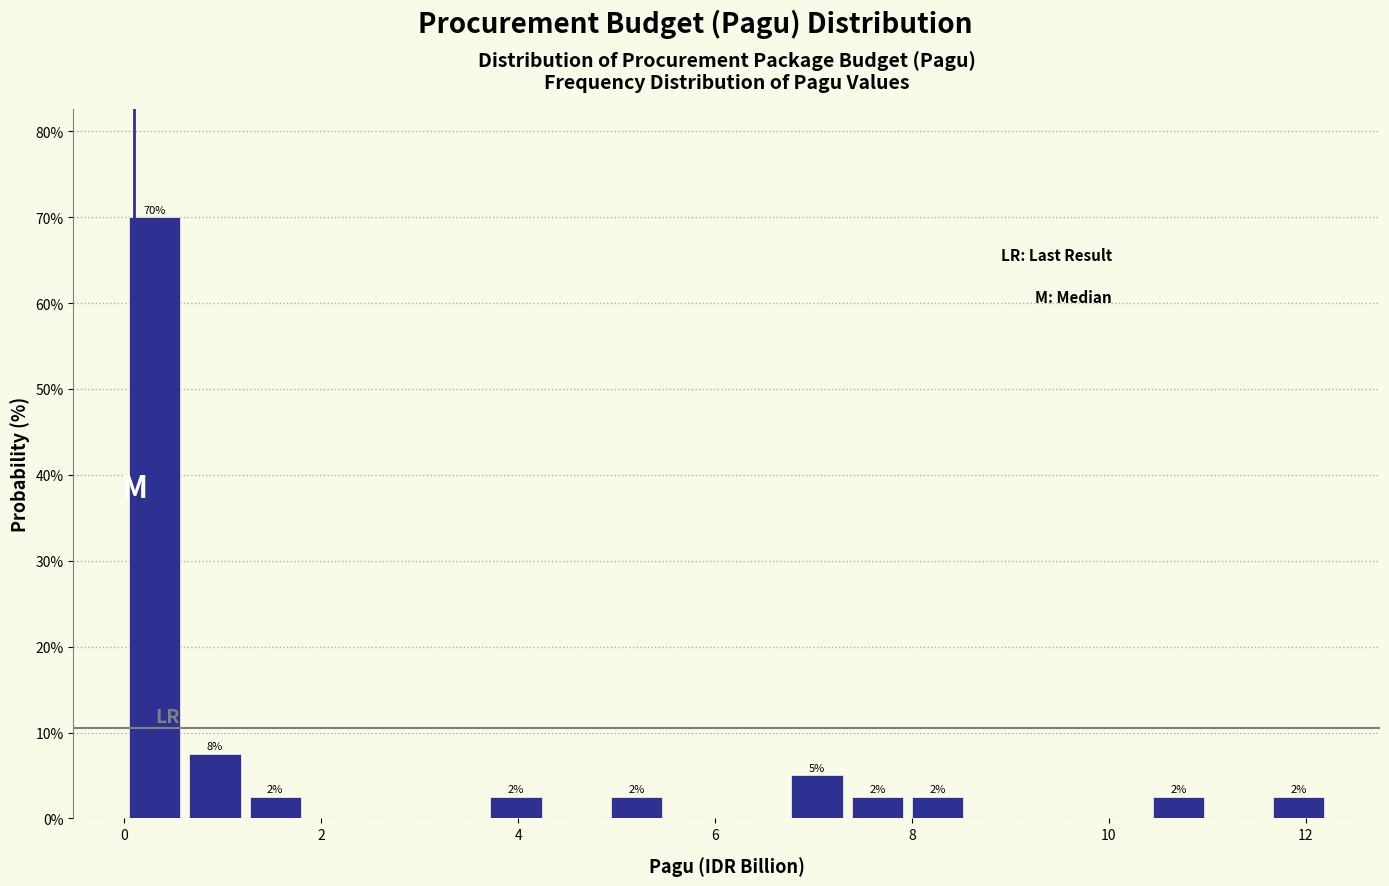

Read against the x-axis, roughly where is the centre of the tallest bar?

0.4